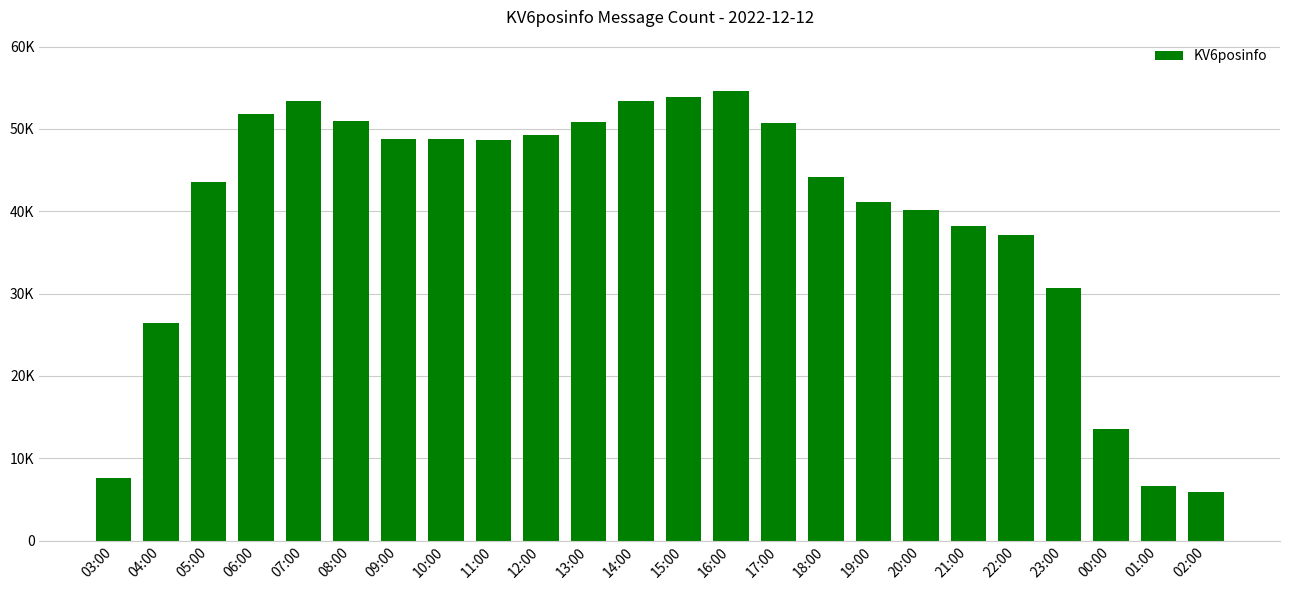

Does the chart contain any negative values?

No